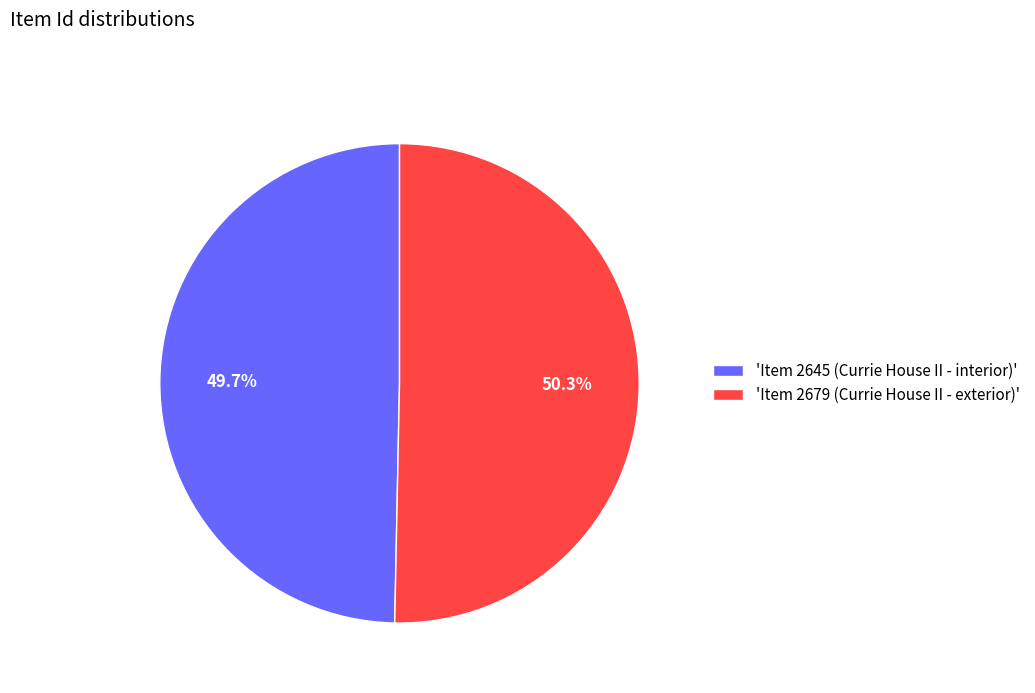

Do 'Item 2645 (Currie House II - interior)' and 'Item 2679 (Currie House II - exterior)' together represent more than half of the pie?

Yes